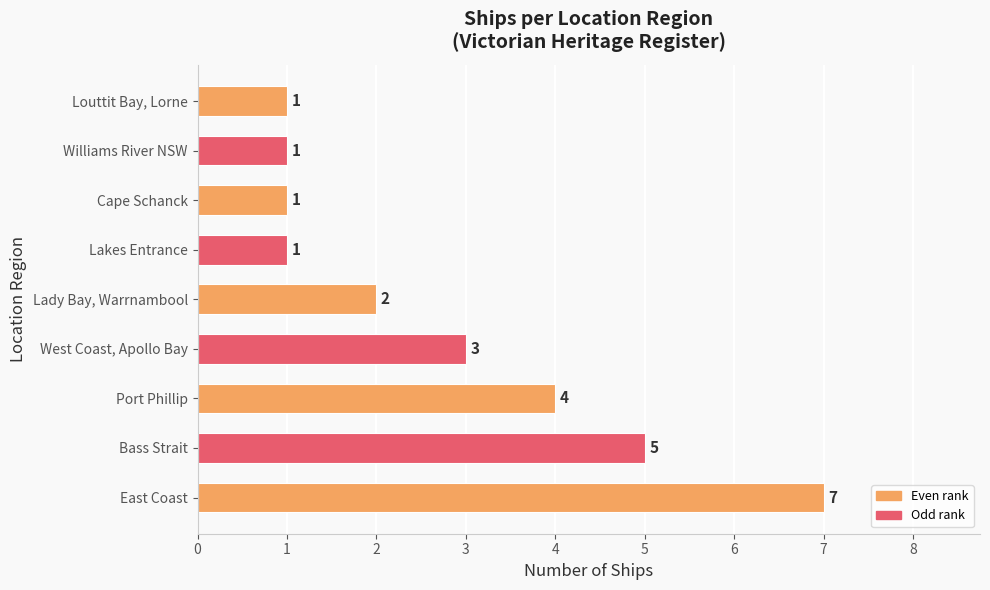

Approximately how many times larger is the value at Port Phillip compared to Bass Strait?

0.8